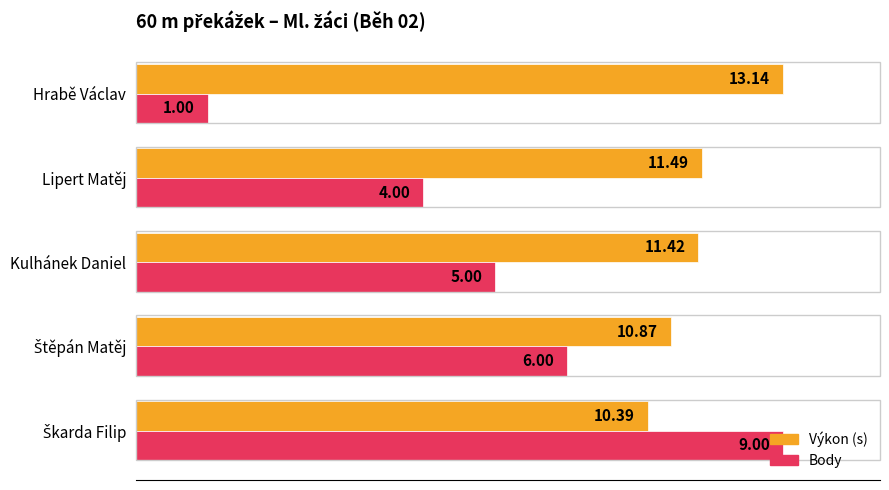

What are all the series names shown in the legend?

Výkon (s), Body